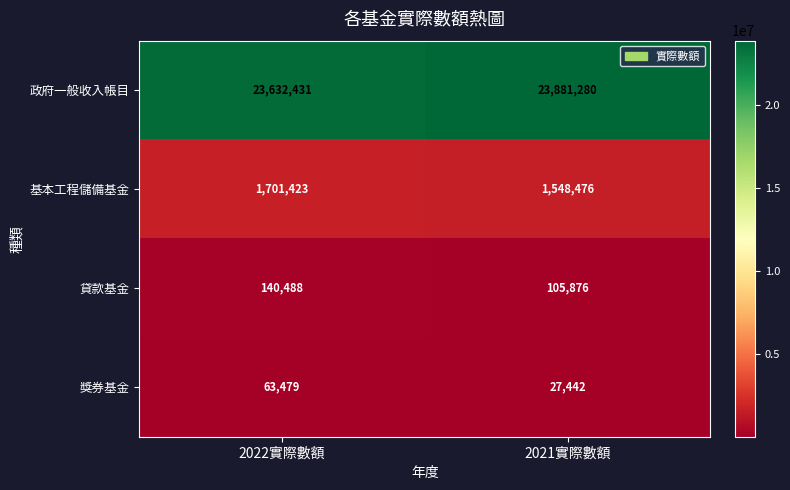

What is the sum of the 政府一般收入帳目 values at 2021實際數額 and 2022實際數額?

47513711